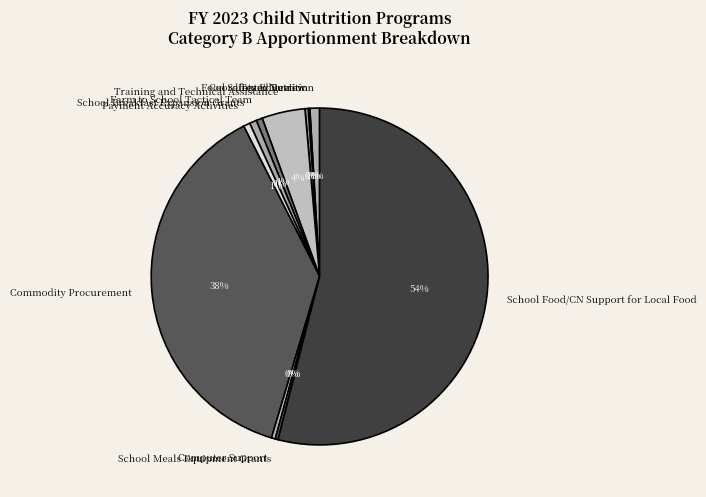

To the nearest percent, what percentage of the pie is Training and Technical Assistance?

4%